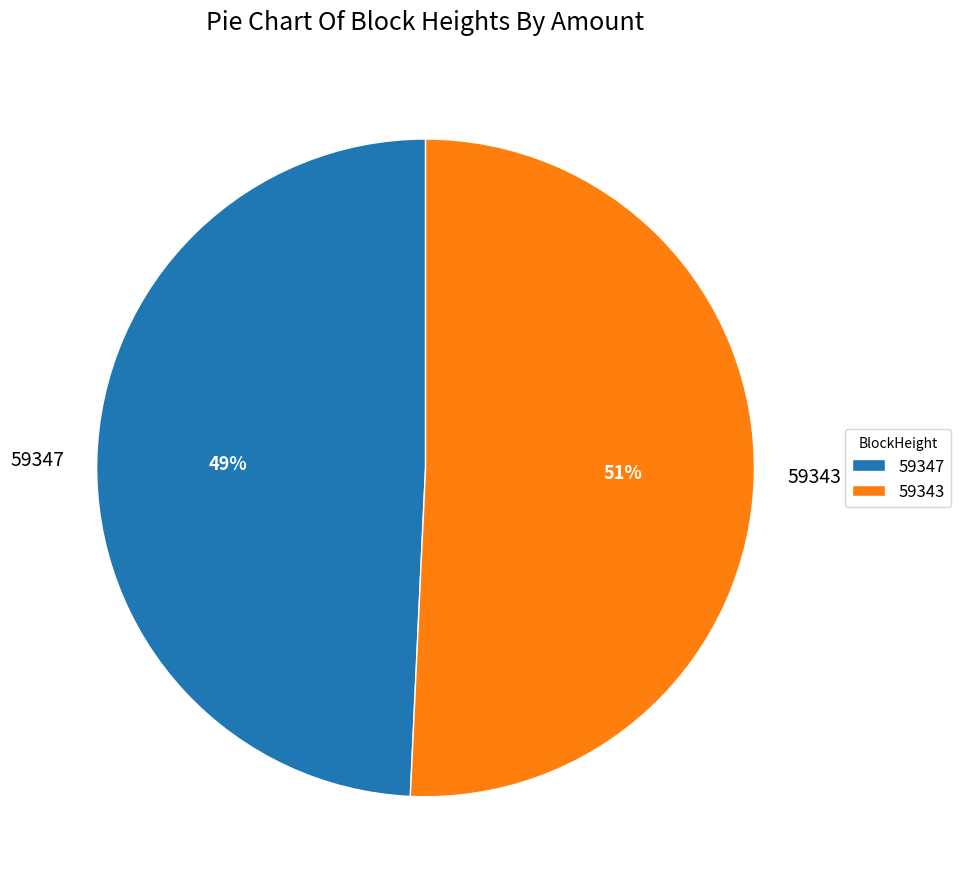

Is the sum of 59347 and 59343 greater than half?

Yes